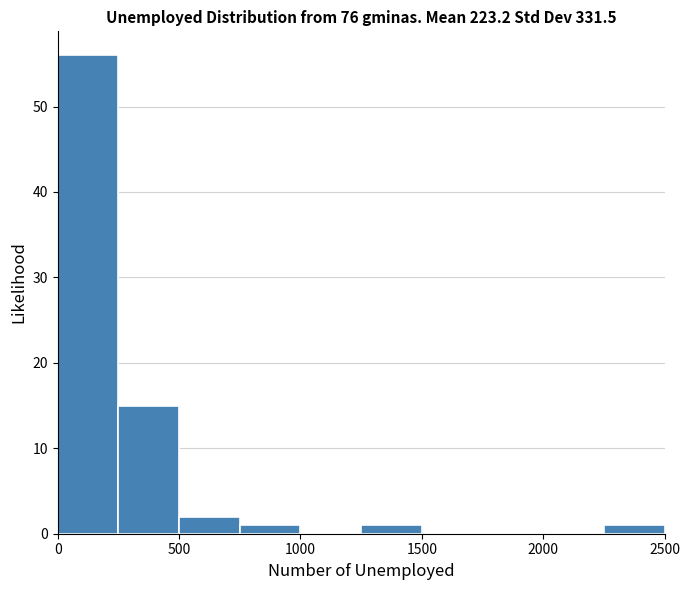

How tall is the bar that spans 2250 to 2500 on the x-axis? The values are not printed on the chart, so give them approximately, as read against the axis.

1